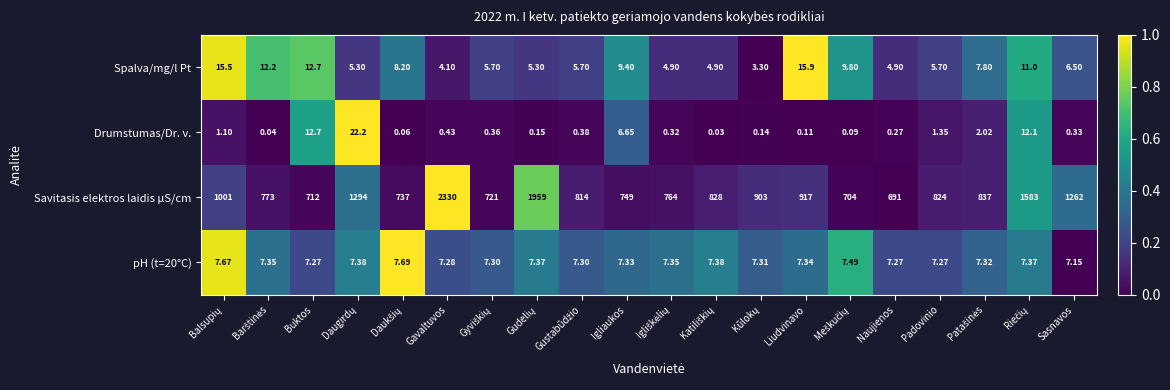

At Liudvinavo, list the series in order from largest to smallest.

Savitasis elektros laidis µS/cm, Spalva/mg/l Pt, pH (t=20°C), Drumstumas/Dr. v.